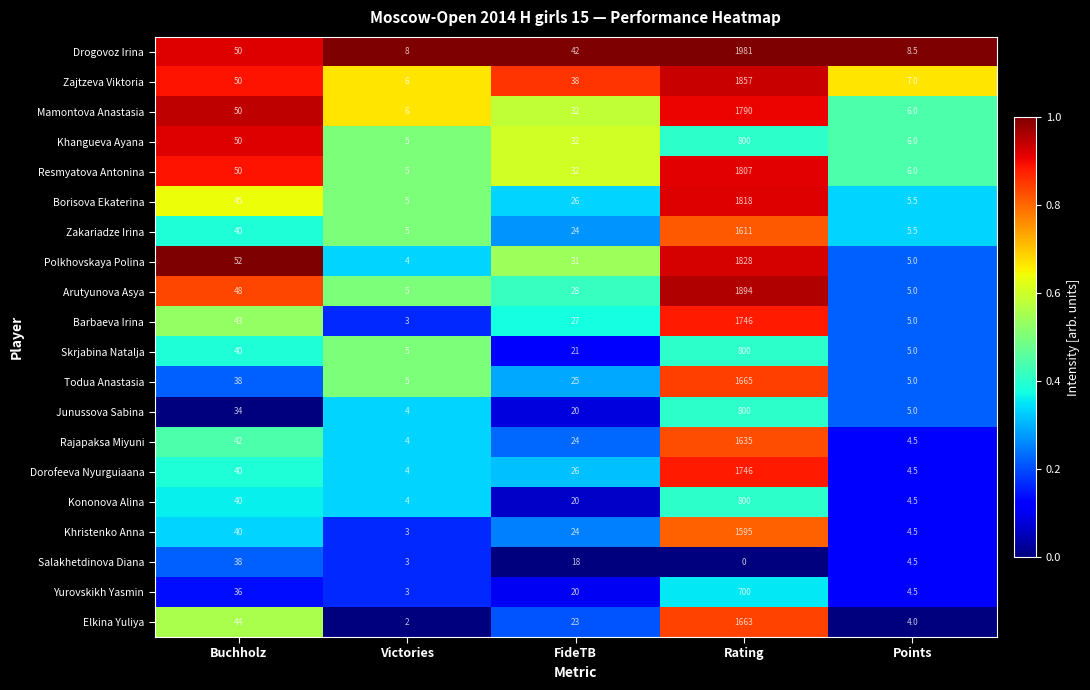

Which series has the largest total across all categories?

Drogovoz Irina